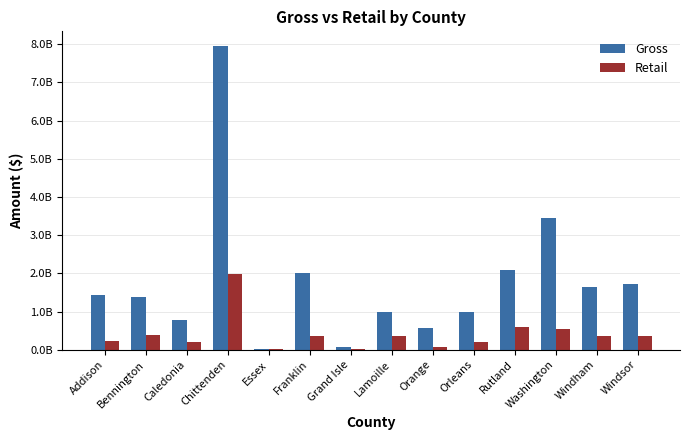

What are all the series names shown in the legend?

Gross, Retail